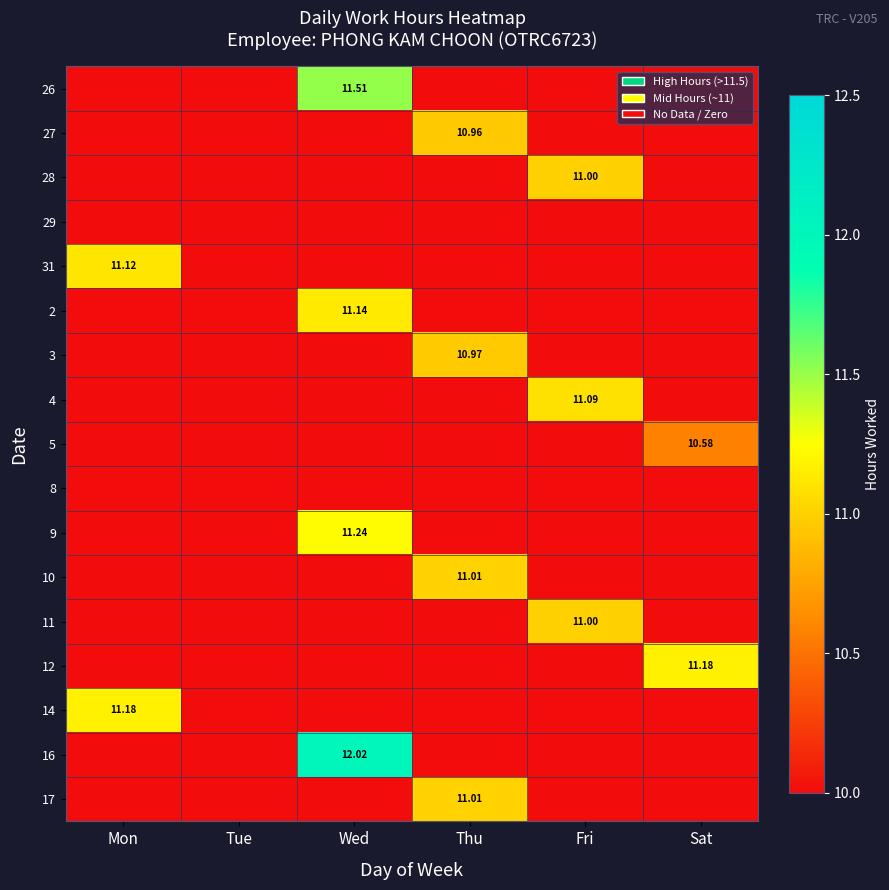

True or false: 3 has a value of -7.3 at Fri.

False